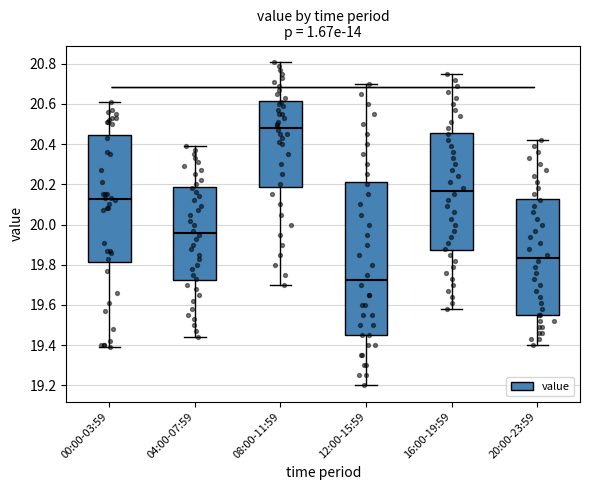

Reading left to right, read every box against the y-axis: the position of its median line, the range the box covers, and the ends of its whiskers. The values are not printed on the chart, so give them approximately, as read against the axis.

00:00-03:59: median 20.12, box 19.82 to 20.44, whiskers 19.40 to 20.62
04:00-07:59: median 19.96, box 19.72 to 20.18, whiskers 19.44 to 20.40
08:00-11:59: median 20.48, box 20.18 to 20.62, whiskers 19.70 to 20.82
12:00-15:59: median 19.72, box 19.46 to 20.22, whiskers 19.20 to 20.70
16:00-19:59: median 20.16, box 19.88 to 20.46, whiskers 19.58 to 20.76
20:00-23:59: median 19.84, box 19.56 to 20.12, whiskers 19.40 to 20.42